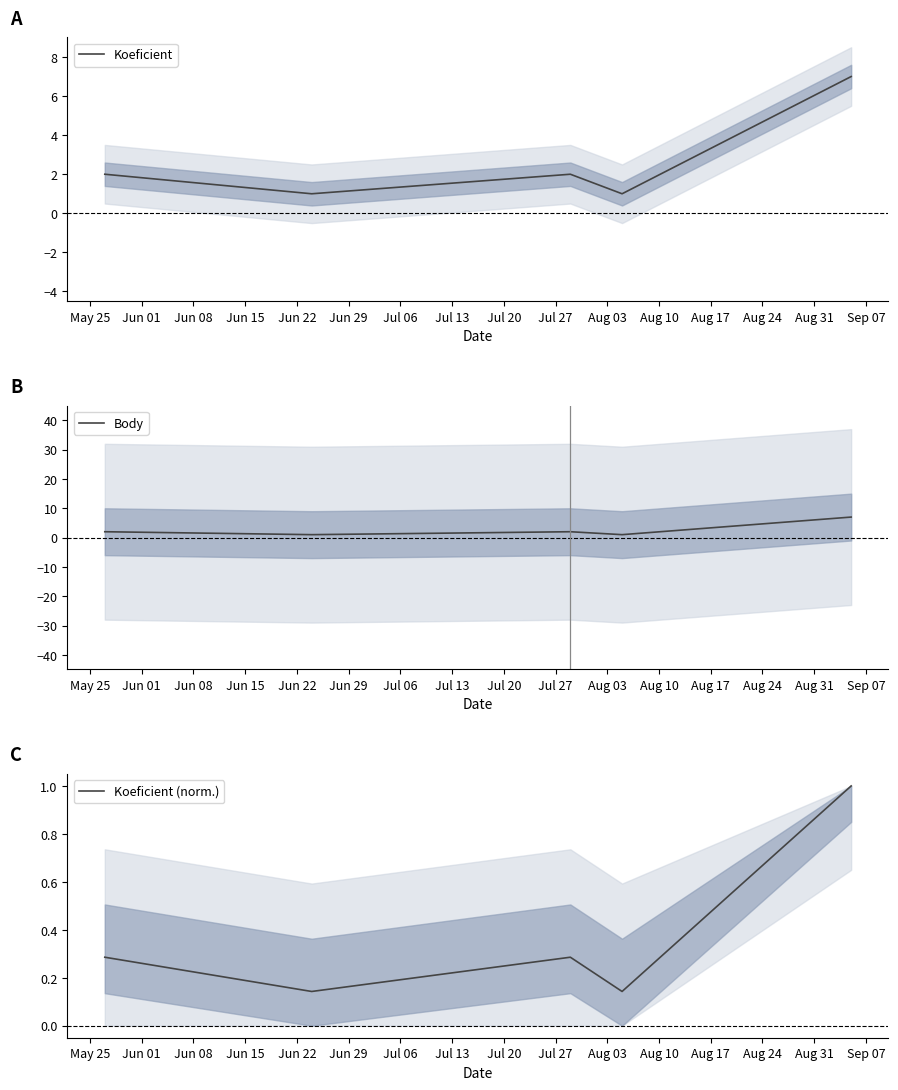

True or false: Body has a value of 2.0 at Jun 08.

True